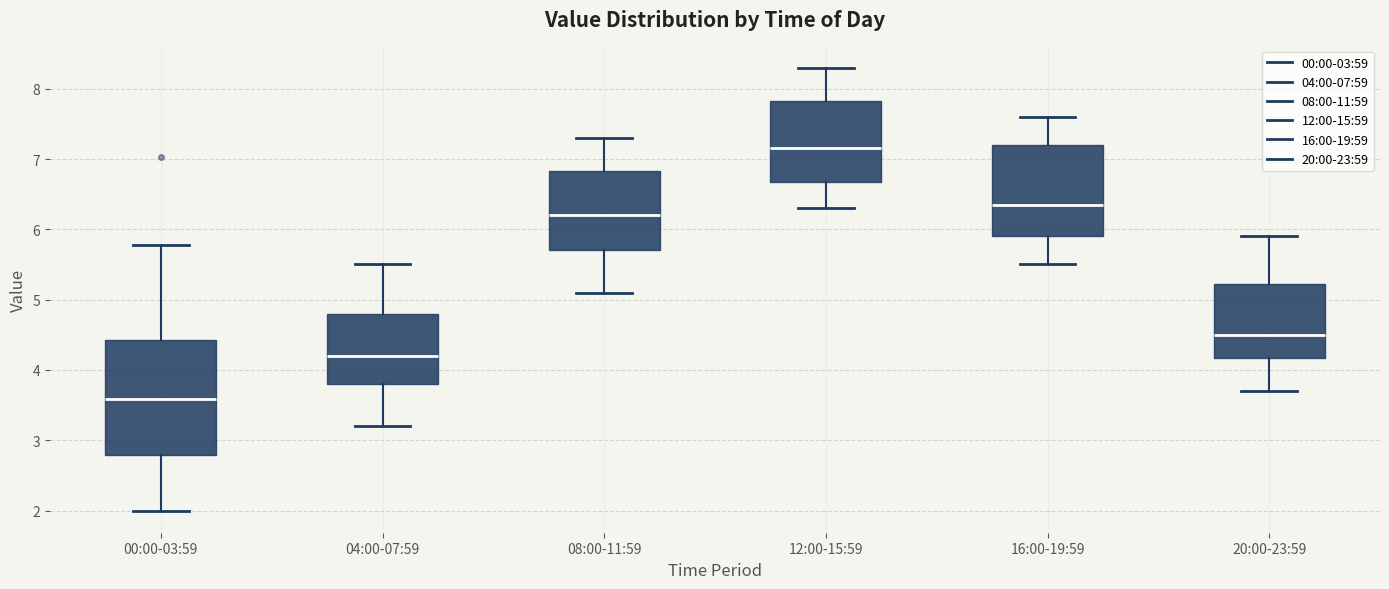

Comparing the boxes themselves (not the whiskers), which one is the tallest?

00:00-03:59